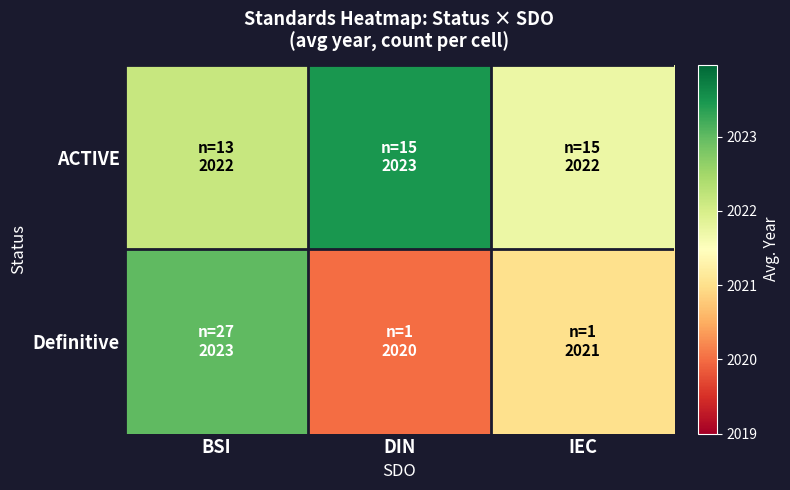

Reading left to right, what are all the values shown in this chart?

ACTIVE: BSI=2022.2	DIN=2023.5	IEC=2021.7
Definitive: BSI=2023.0	DIN=2020.0	IEC=2021.0